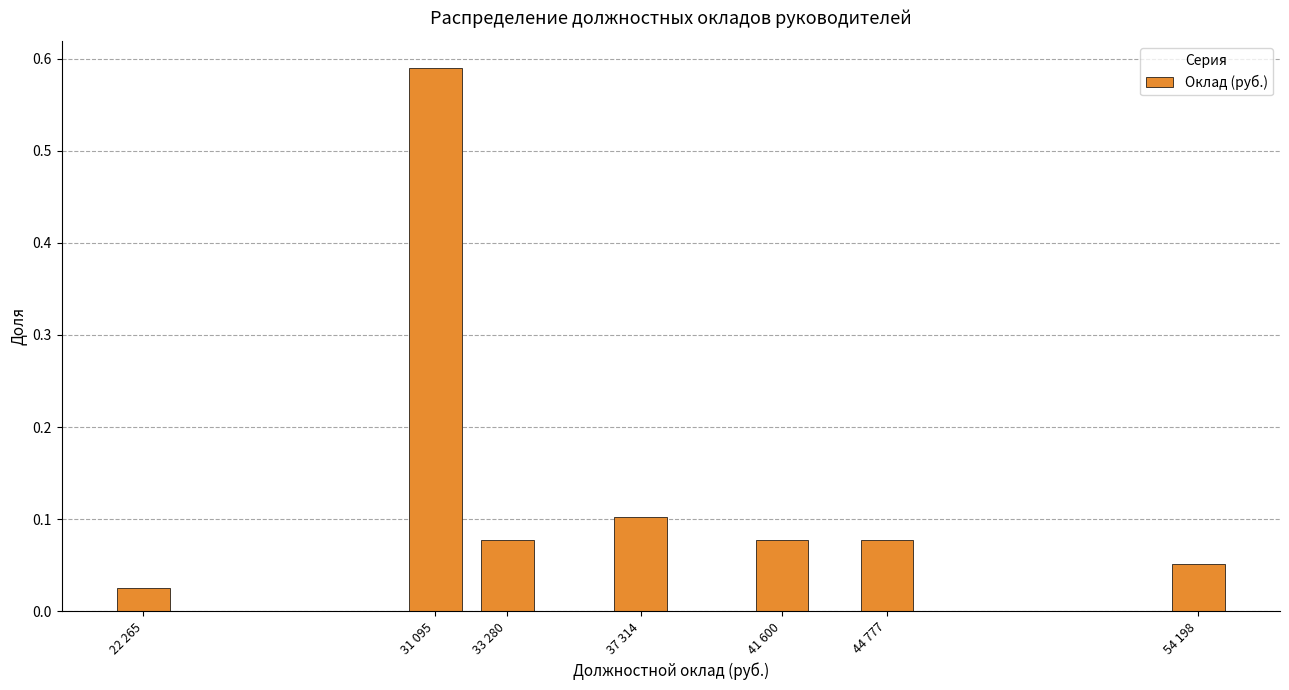

At which category does the chart reach its minimum across all series?

22 265